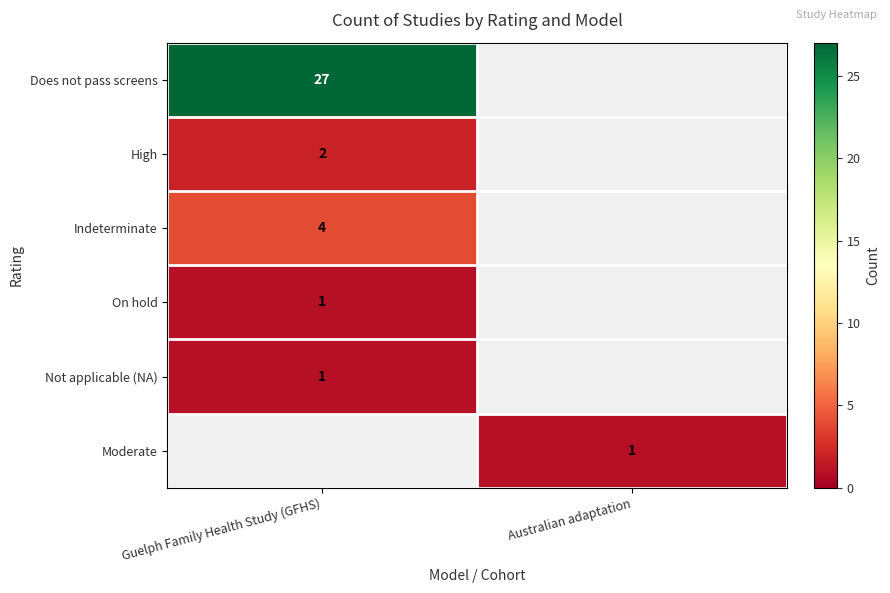

Is it true that Does not pass screens equals 27 at Guelph Family Health Study (GFHS)?

True